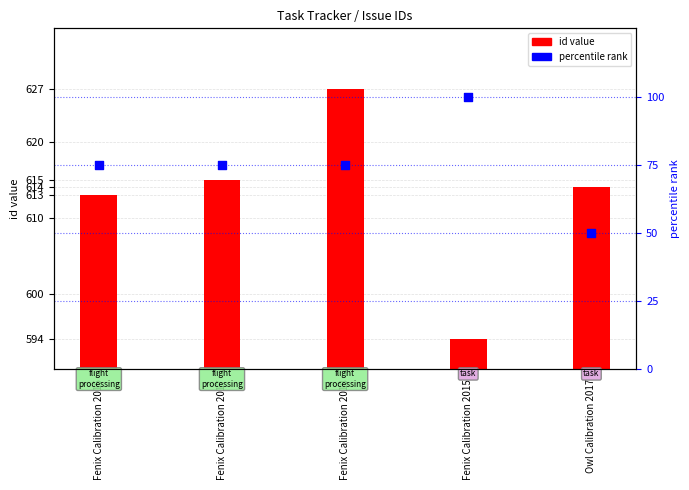

Is the value of id value at Owl Calibration 2017 greater than the value of percentile rank at Fenix Calibration 2016?

Yes